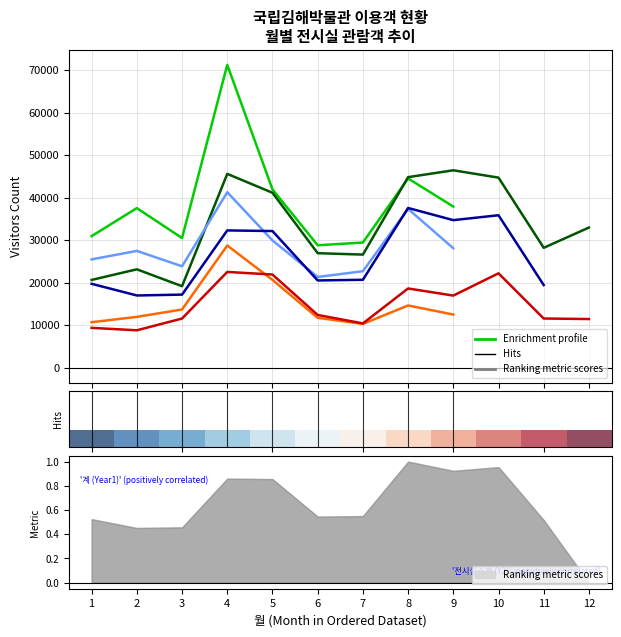

Between which two adjacent categories do 상설전시 (Y2) and 상설전시 (Y1) first intersect?

4 and 5